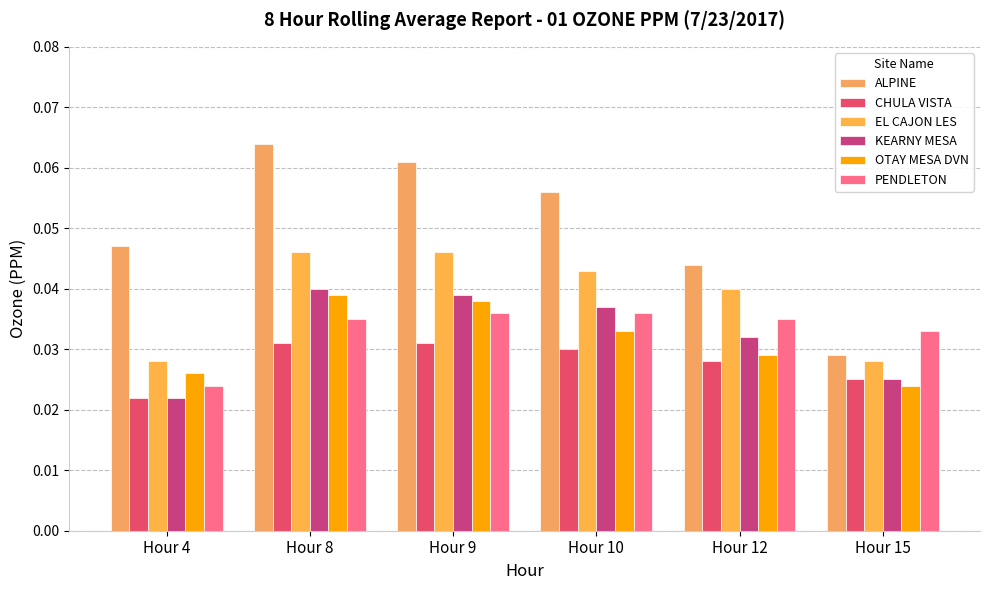

How many groups of bars are there?

6